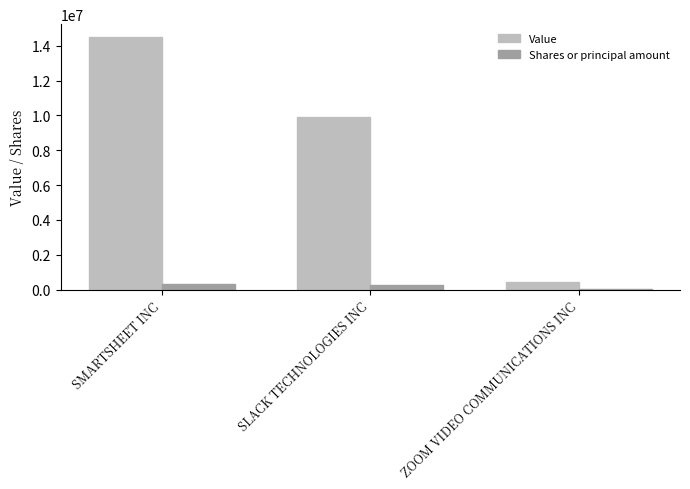

How many categories are shown in the chart?

3